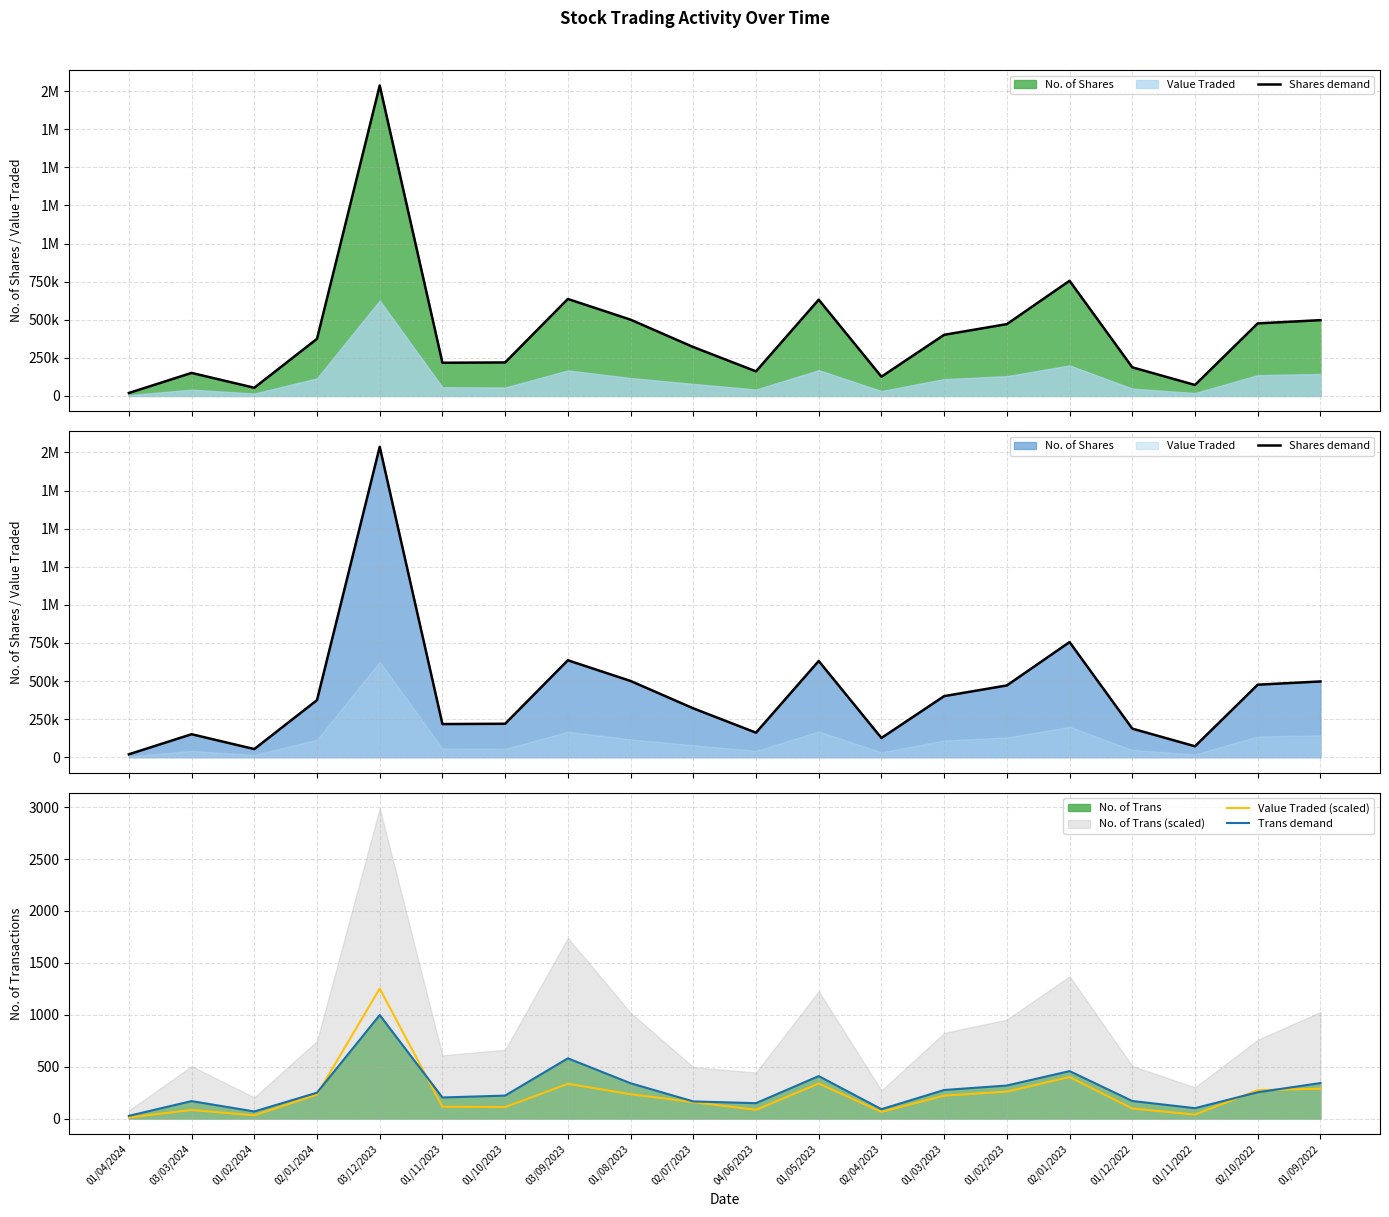

What is the average value of the Shares demand series?

415442.8